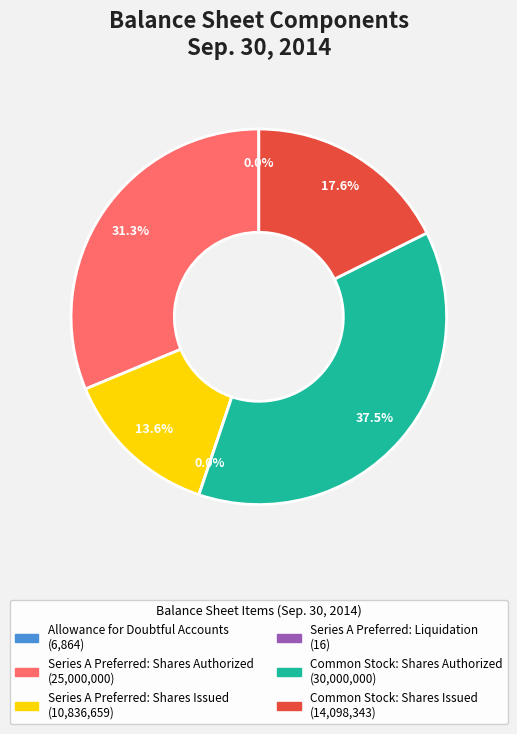

Does any single category account for the majority?

No